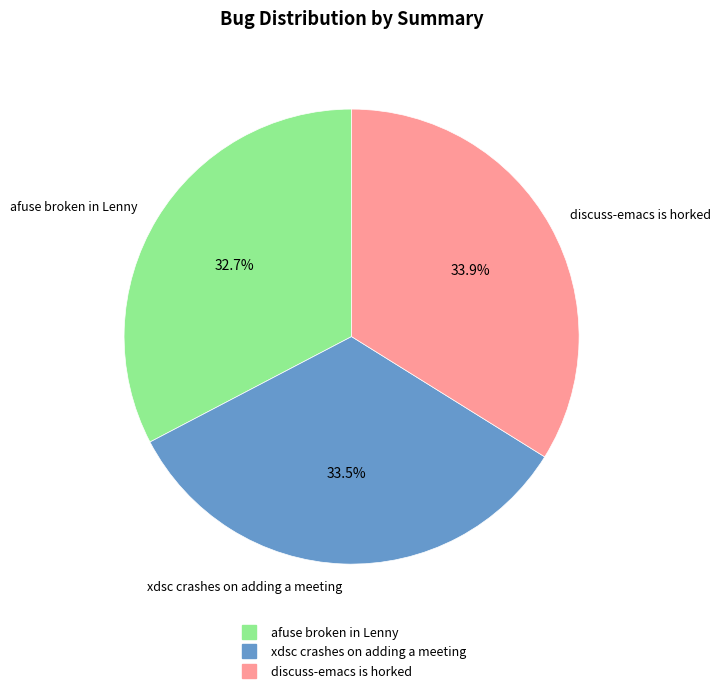

Is there any slice that represents more than half of the pie?

No